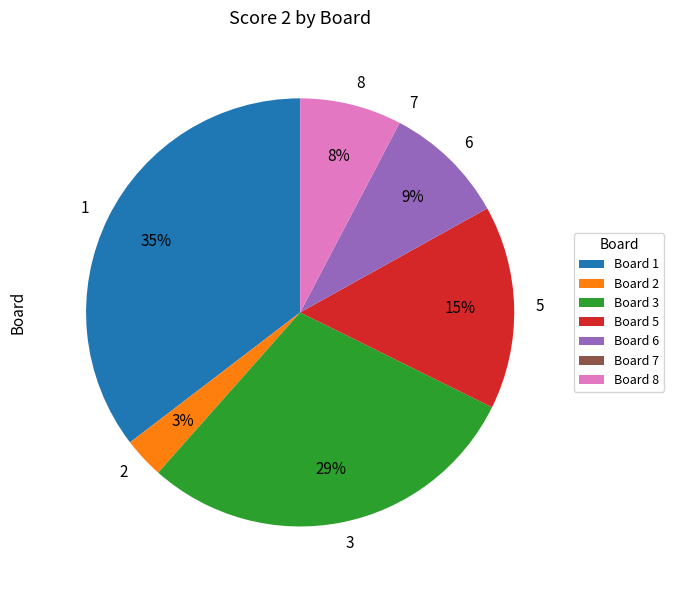

To the nearest percent, what is the difference between the 3 and 6 slice percentages?

20%